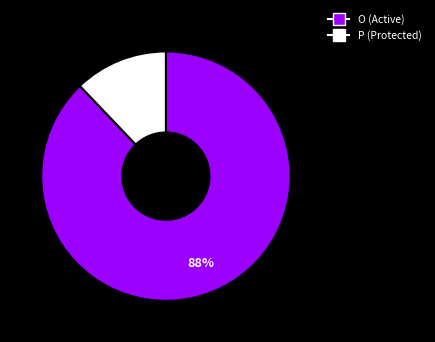

Which slice is the smallest?

P